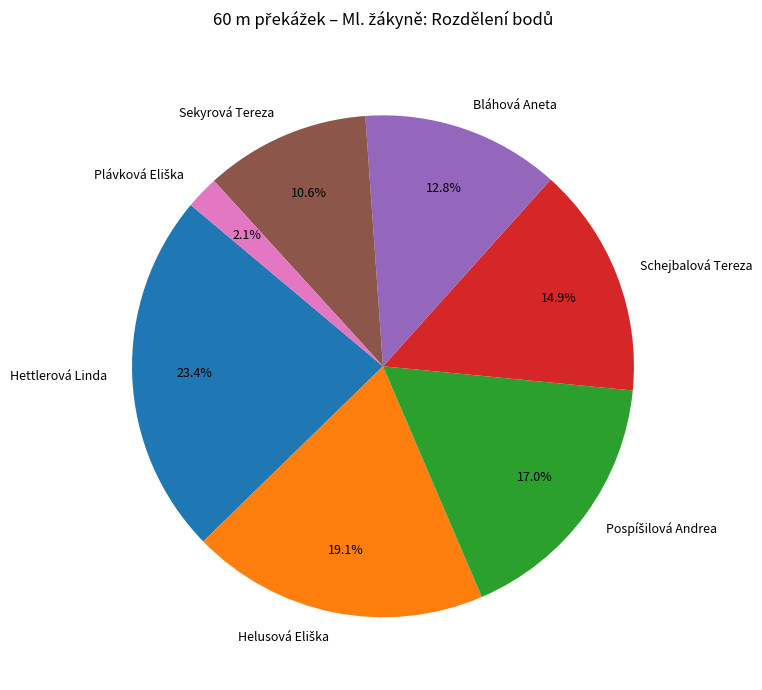

Which slice is the largest?

Hettlerová Linda